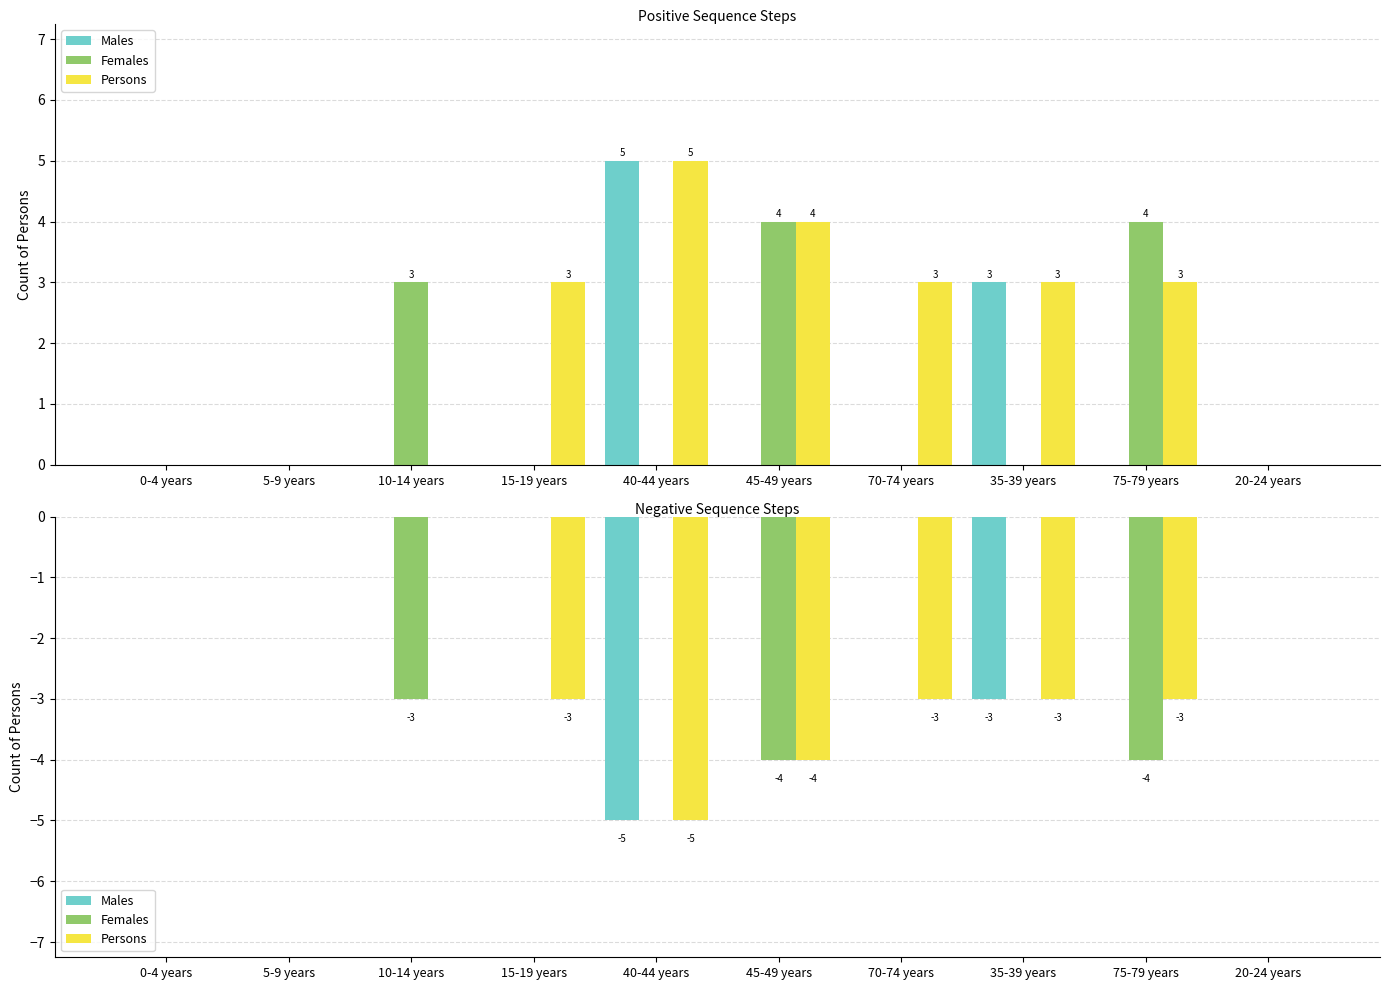

At which label is Persons closest to -2?

15-19 years